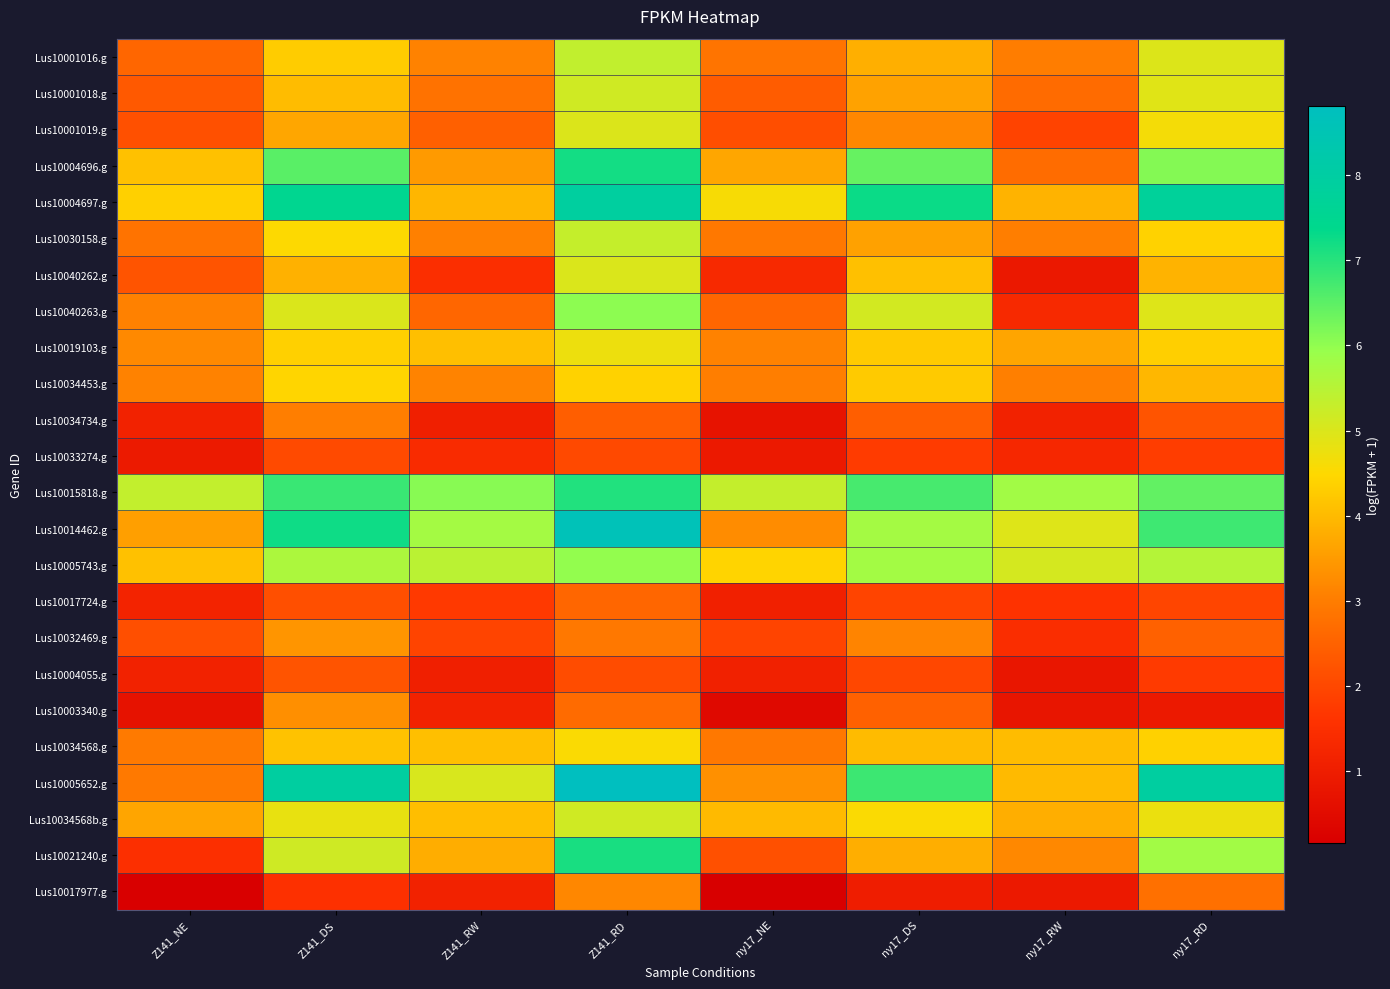

What is the difference between the highest and lowest values at ny17_DS?

6.3